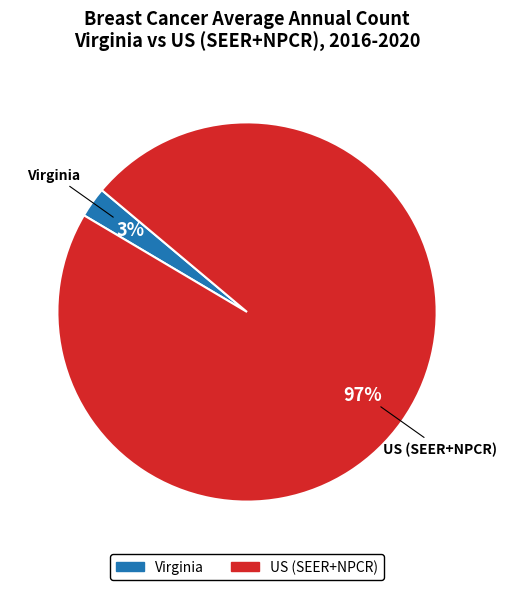

The US (SEER+NPCR) slice represents 89% of the pie. True or false?

False